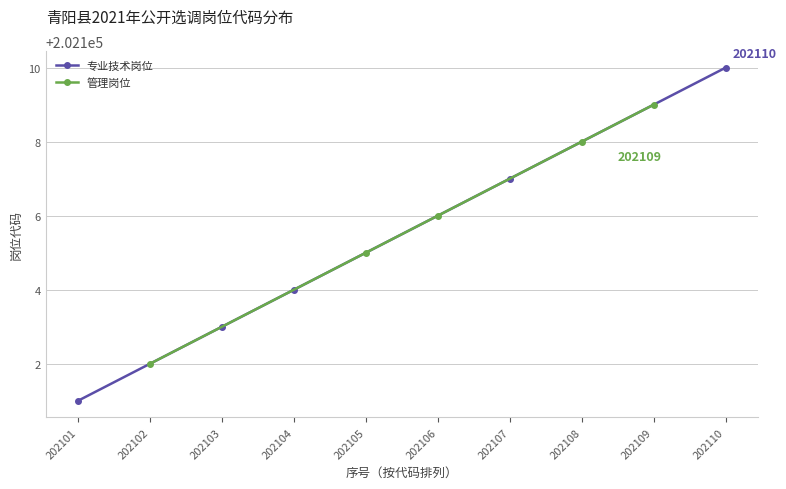

What is the value of the 专业技术岗位 point at the 3rd from the left?

202104